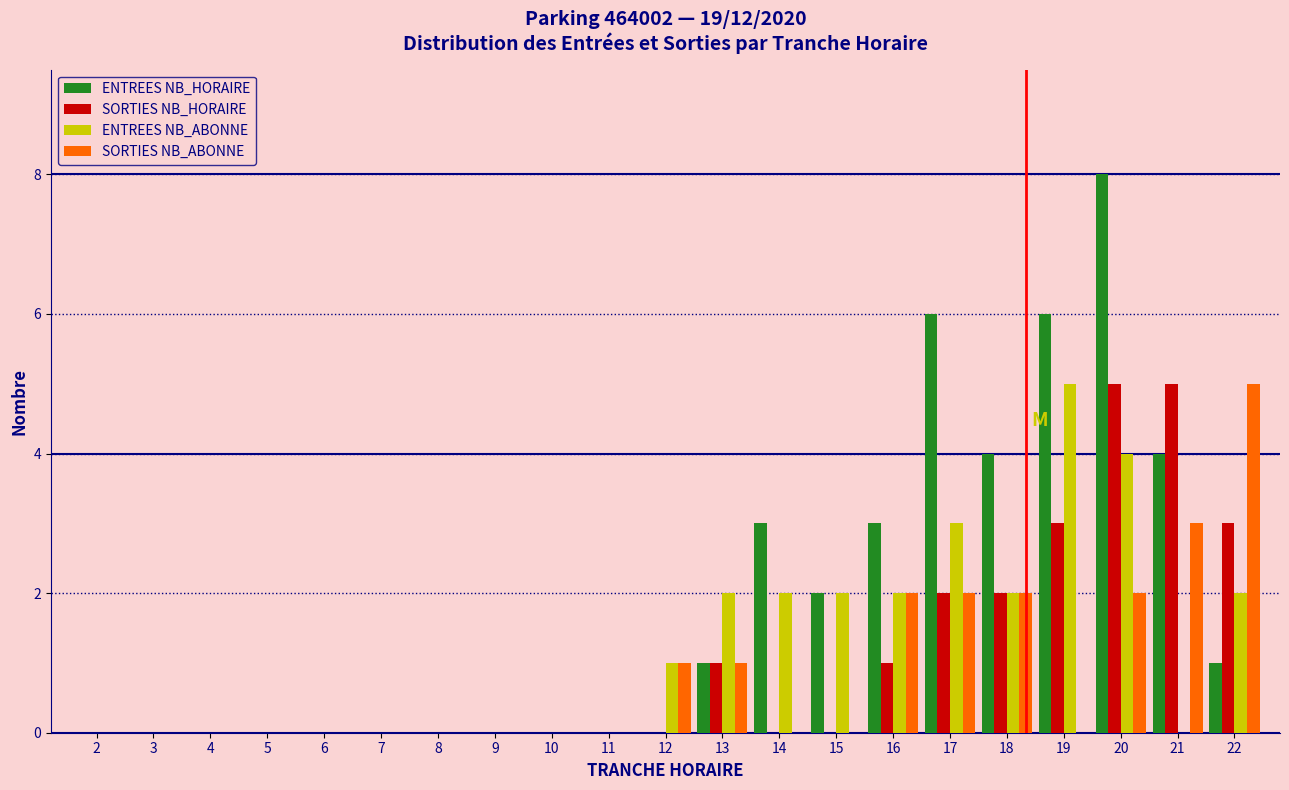

Which category has the highest value across all series?

20